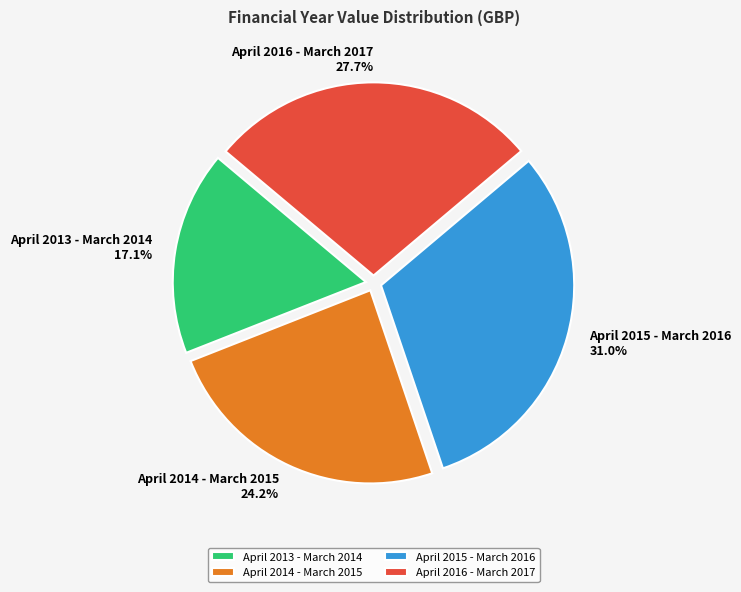

What is the ratio of the value at April 2013 - March 2014 to the value at April 2015 - March 2016?

0.6